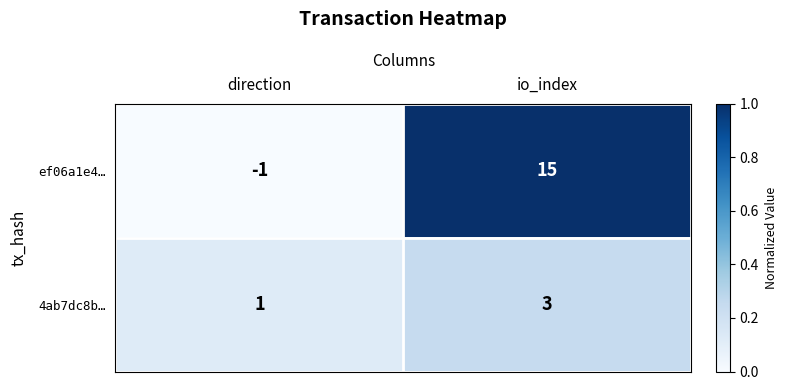

At how many categories does at least one series exceed 0?

2